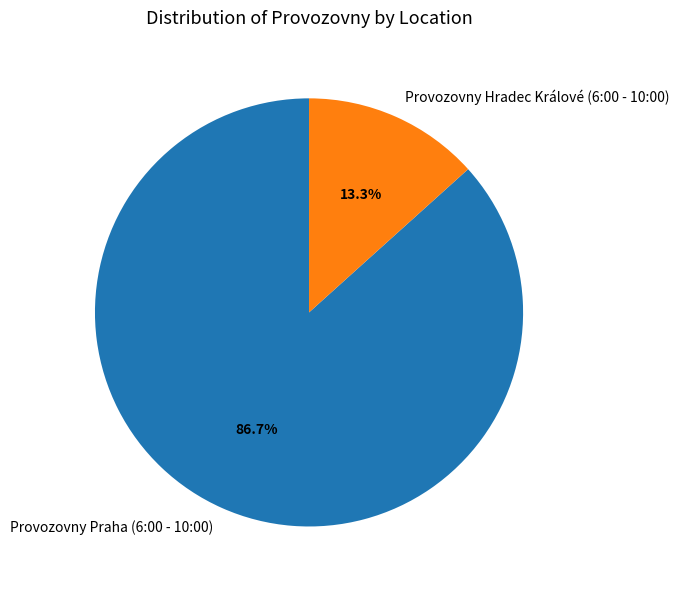

Which category has the biggest portion of the pie?

Provozovny Praha (6:00 - 10:00)